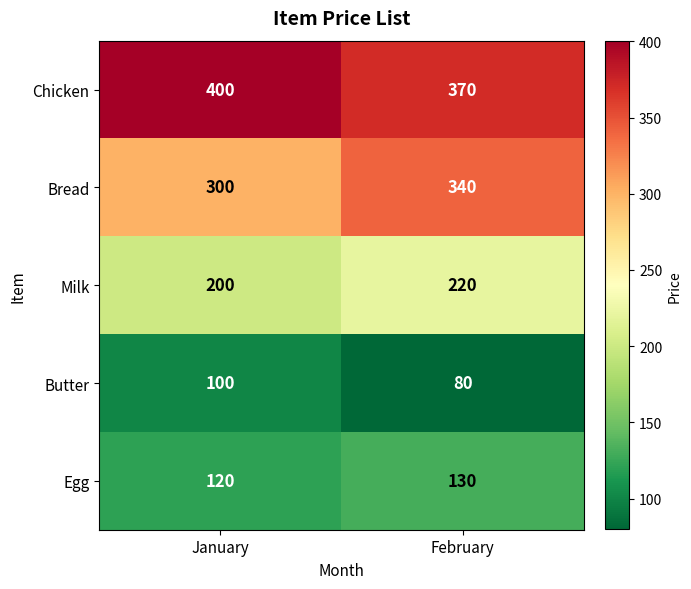

Reading left to right, list all the values displayed in this chart.

Chicken: January=400	February=370
Bread: January=300	February=340
Milk: January=200	February=220
Butter: January=100	February=80
Egg: January=120	February=130